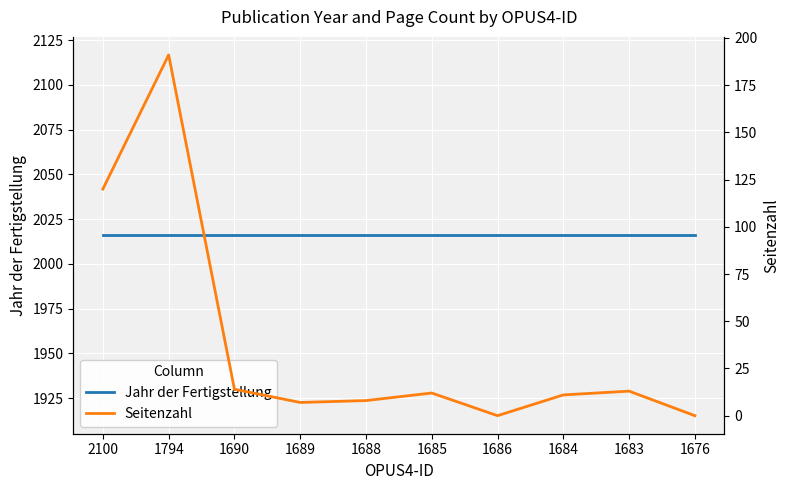

What are all the series names shown in the legend?

Jahr der Fertigstellung, Seitenzahl